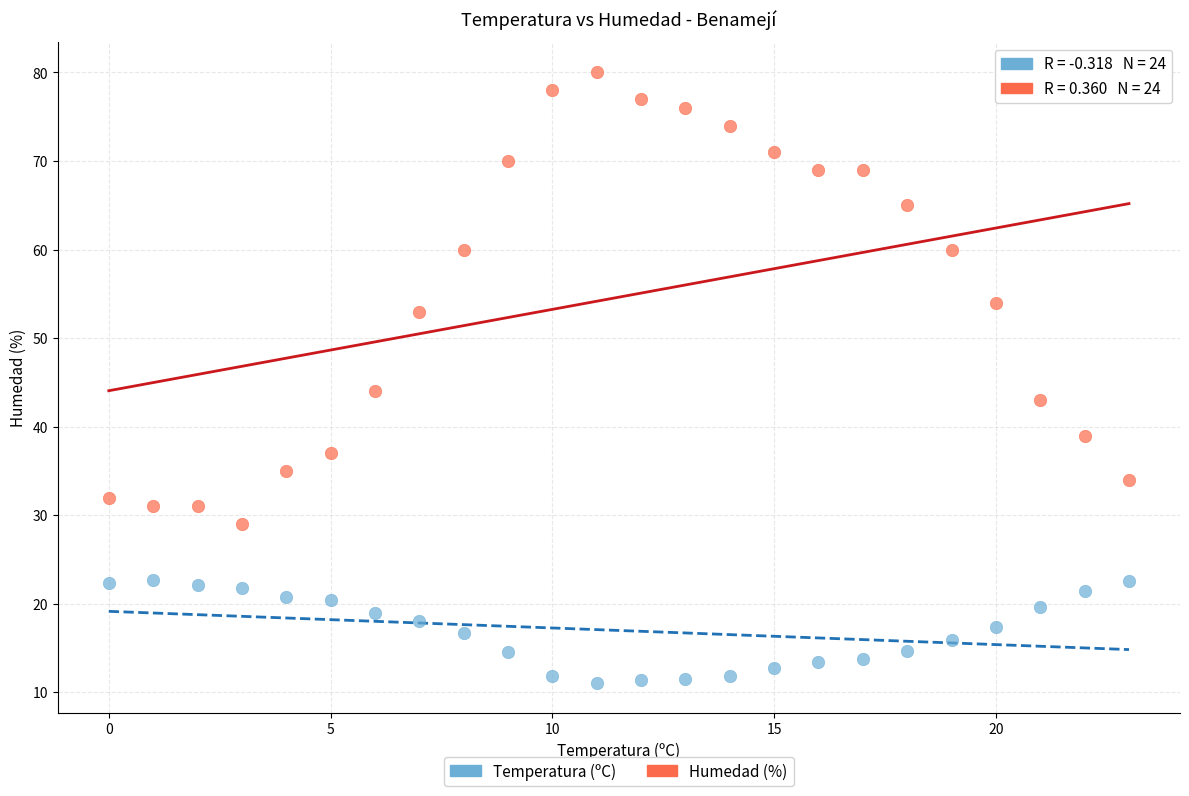

Which series has the largest Y range (max minus min)?

Humedad (%)